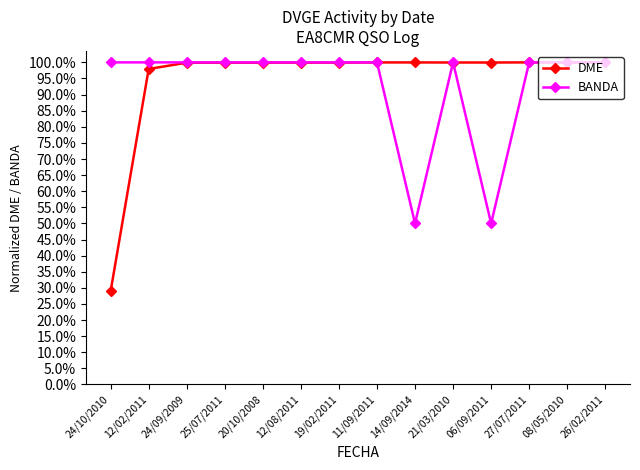

Which series has the widest spread of values?

DME